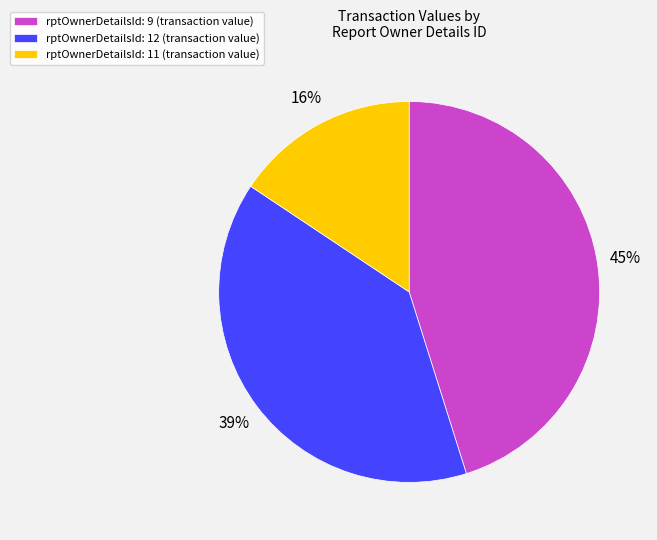

Between rptOwnerDetailsId: 11 (transaction value) and rptOwnerDetailsId: 12 (transaction value), which is larger?

rptOwnerDetailsId: 12 (transaction value)